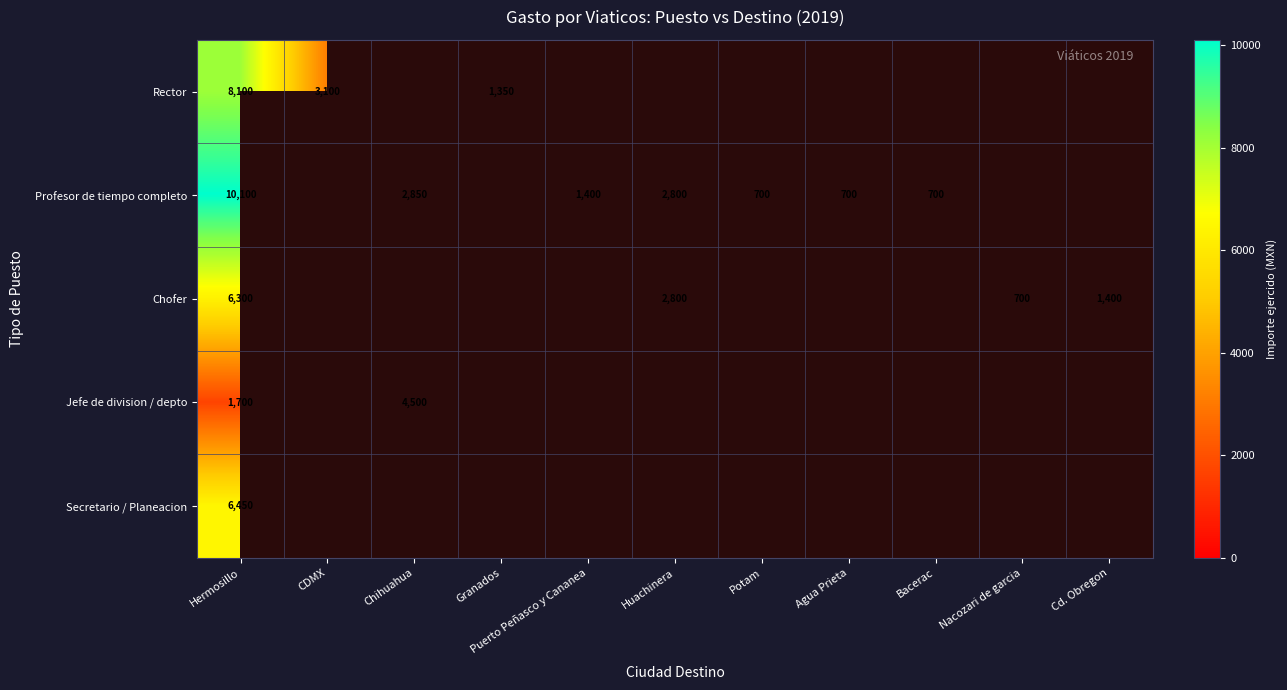

What is the total value across all series at Hermosillo?

32650